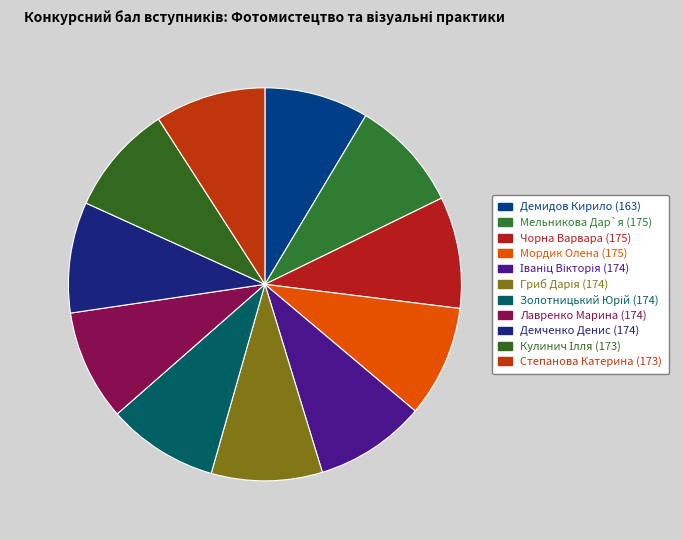

Count the number of slices in the pie.

11